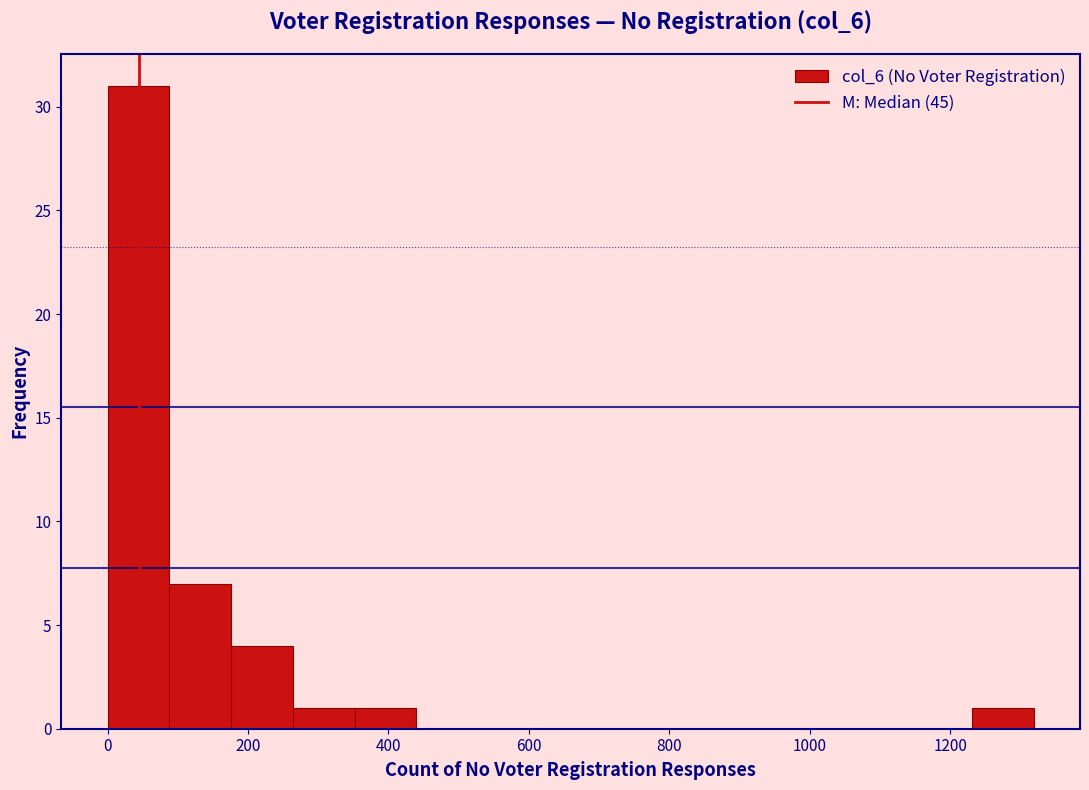

Reading left to right, list every bar in this chart as the range it spans on the x-axis followed by its height. Neither the bar edges nor the heights are printed on the chart, so give them approximately, as read against the axes.

0 to 80: 31
80 to 180: 7
180 to 260: 4
260 to 360: 1
360 to 440: 1
440 to 520: 0
520 to 620: 0
620 to 700: 0
700 to 800: 0
800 to 880: 0
880 to 960: 0
960 to 1060: 0
1060 to 1140: 0
1140 to 1240: 0
1240 to 1320: 1